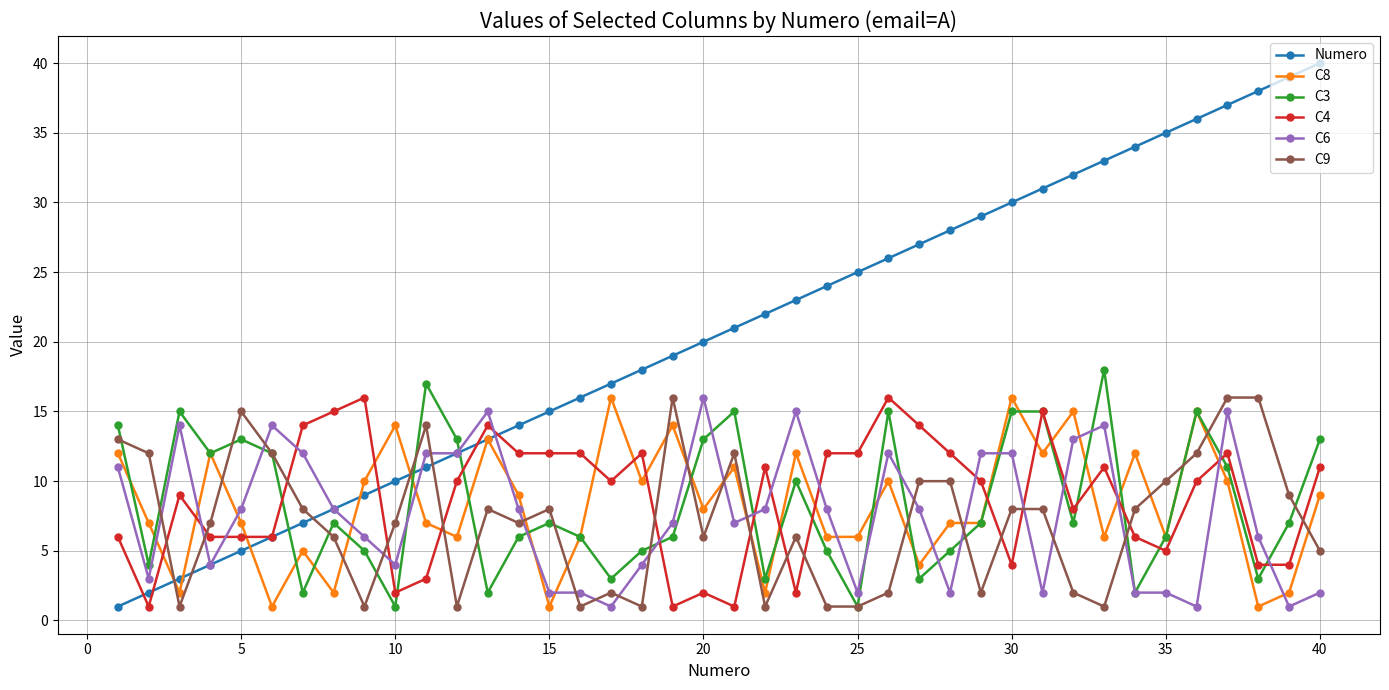

True or false: C8 has more than 2 interior local peaks.

True